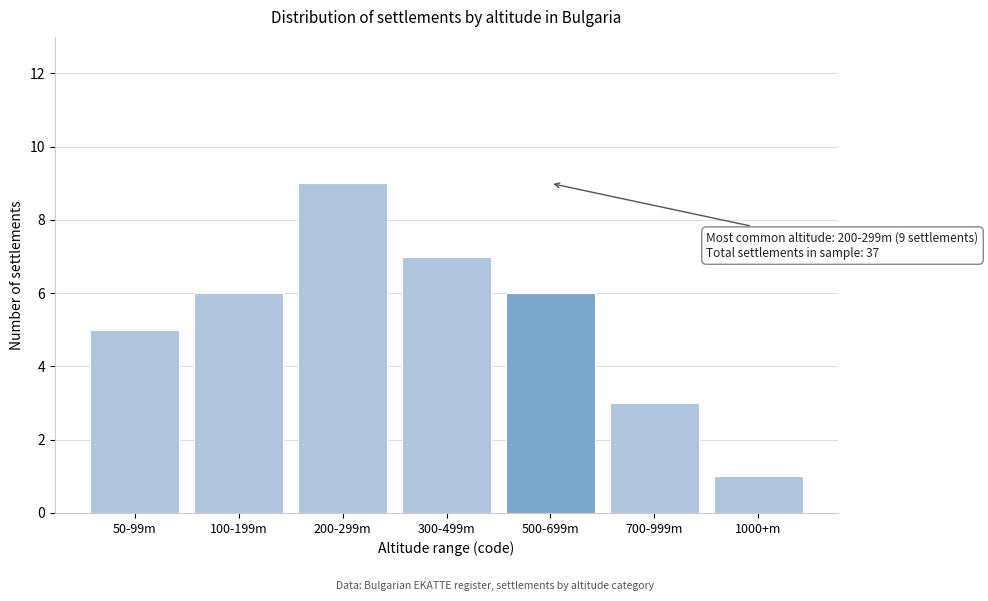

Reading right to left, extract all data points from this chart.

1000+m=1	700-999m=3	500-699m=6	300-499m=7	200-299m=9	100-199m=6	50-99m=5